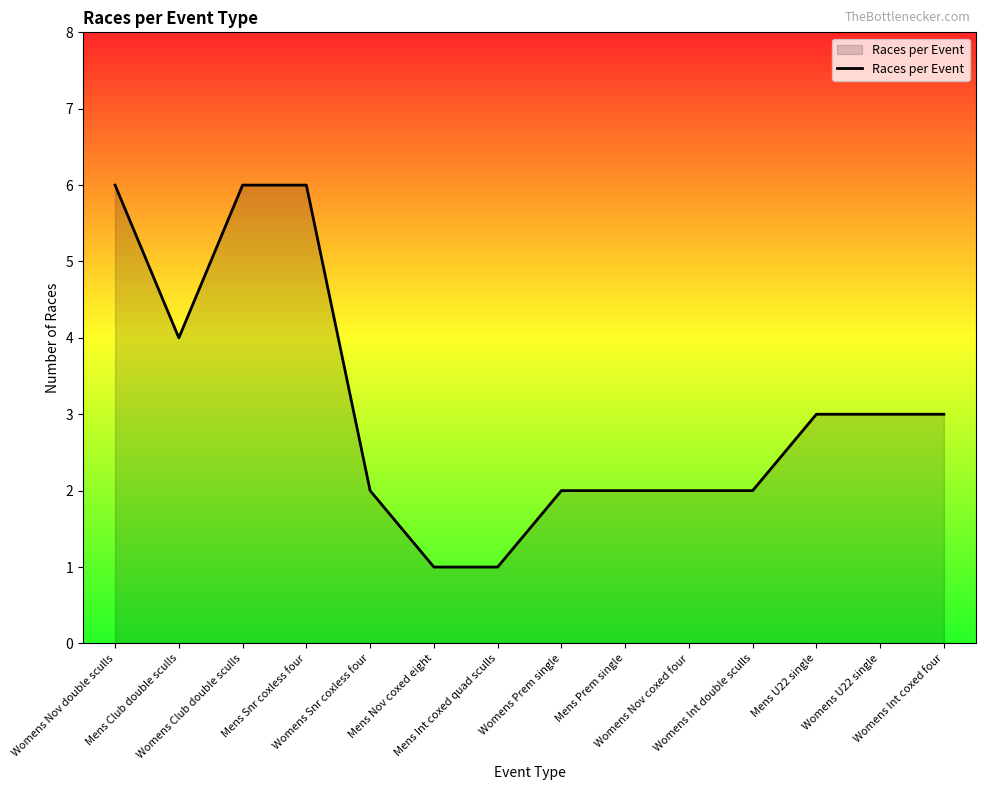

Count the values in the range 2 to 4.

9